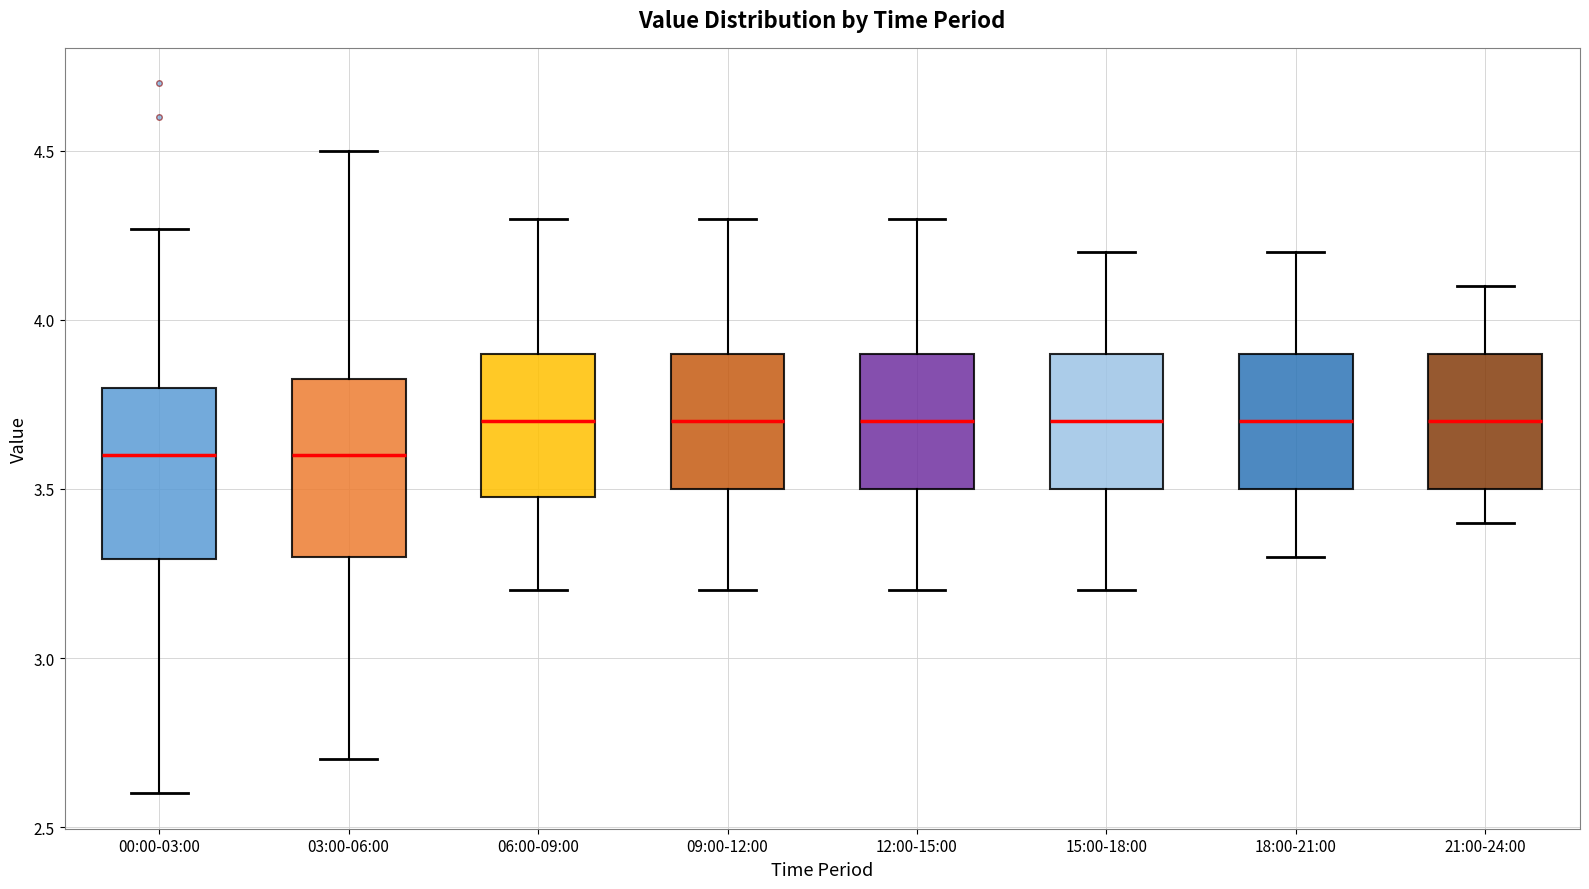

Where does the upper whisker of the box for 18:00-21:00 end on the y-axis? The values are not printed on the chart, so give them approximately, as read against the axis.

4.20